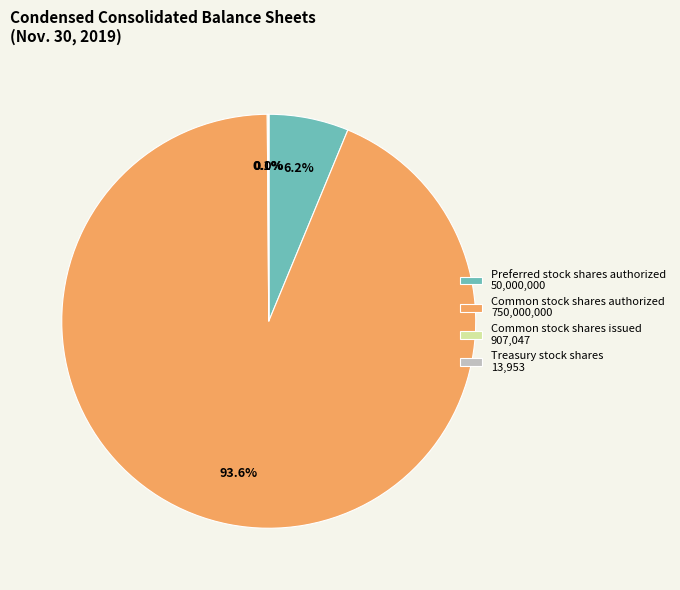

Is there any slice that represents more than half of the pie?

Yes